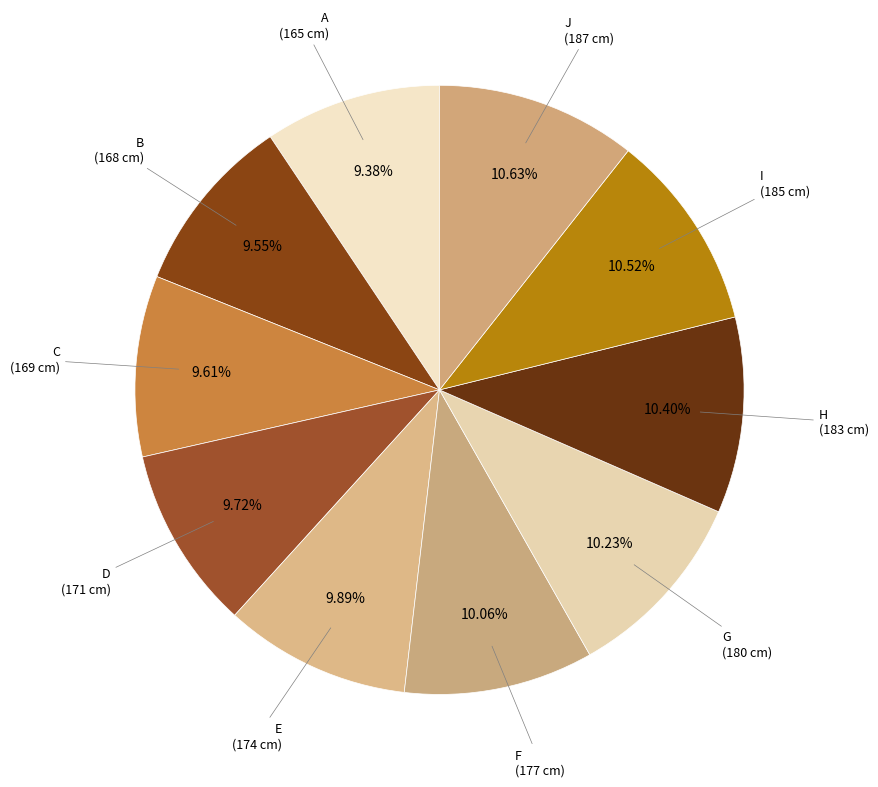

What percentage is the H slice, to the nearest percent?

10%